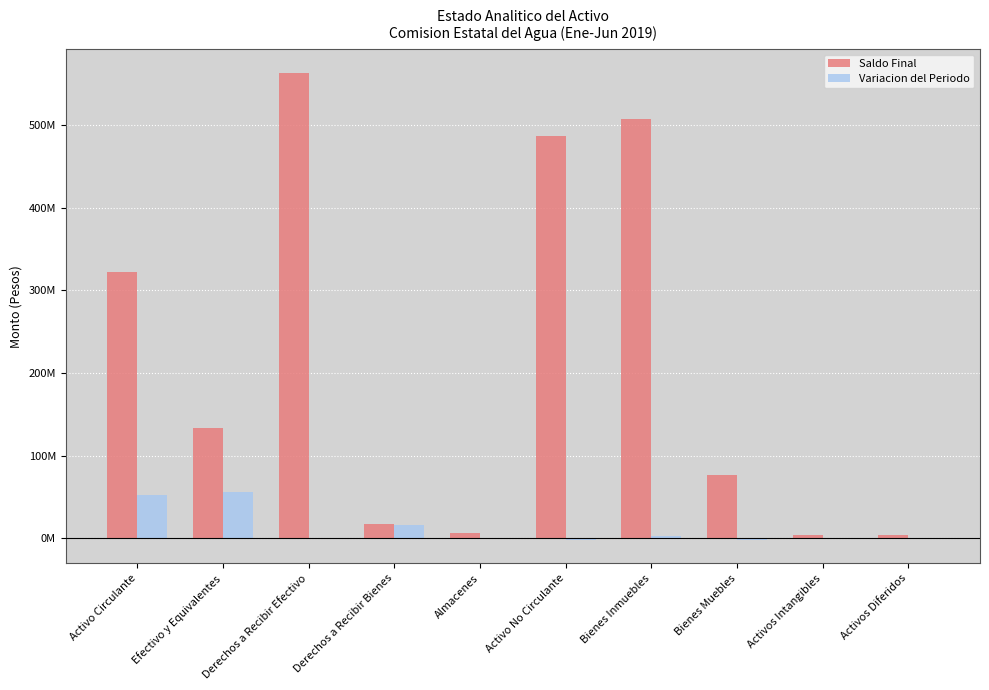

What is the difference between the second highest and minimum values in the Saldo Final series?

503569460.1